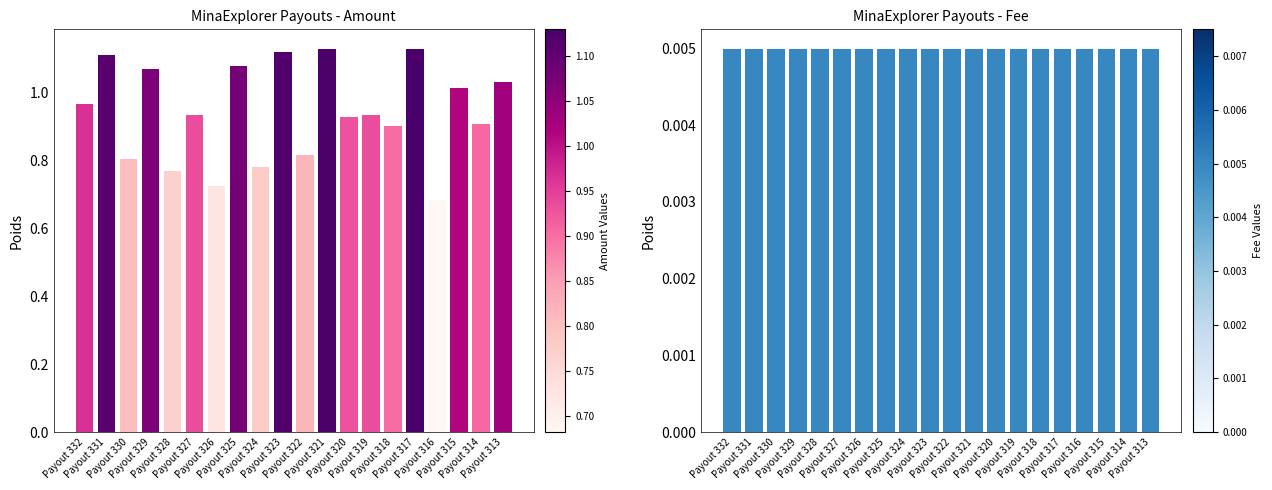

Reading left to right, extract all data points from this chart.

Amount: 1.0	1.1	0.8	1.1	0.8	0.9	0.7	1.1	0.8	1.1	0.8	1.1	0.9	0.9	0.9	1.1	0.7	1.0	0.9	1.0
Fee: 0.0	0.0	0.0	0.0	0.0	0.0	0.0	0.0	0.0	0.0	0.0	0.0	0.0	0.0	0.0	0.0	0.0	0.0	0.0	0.0